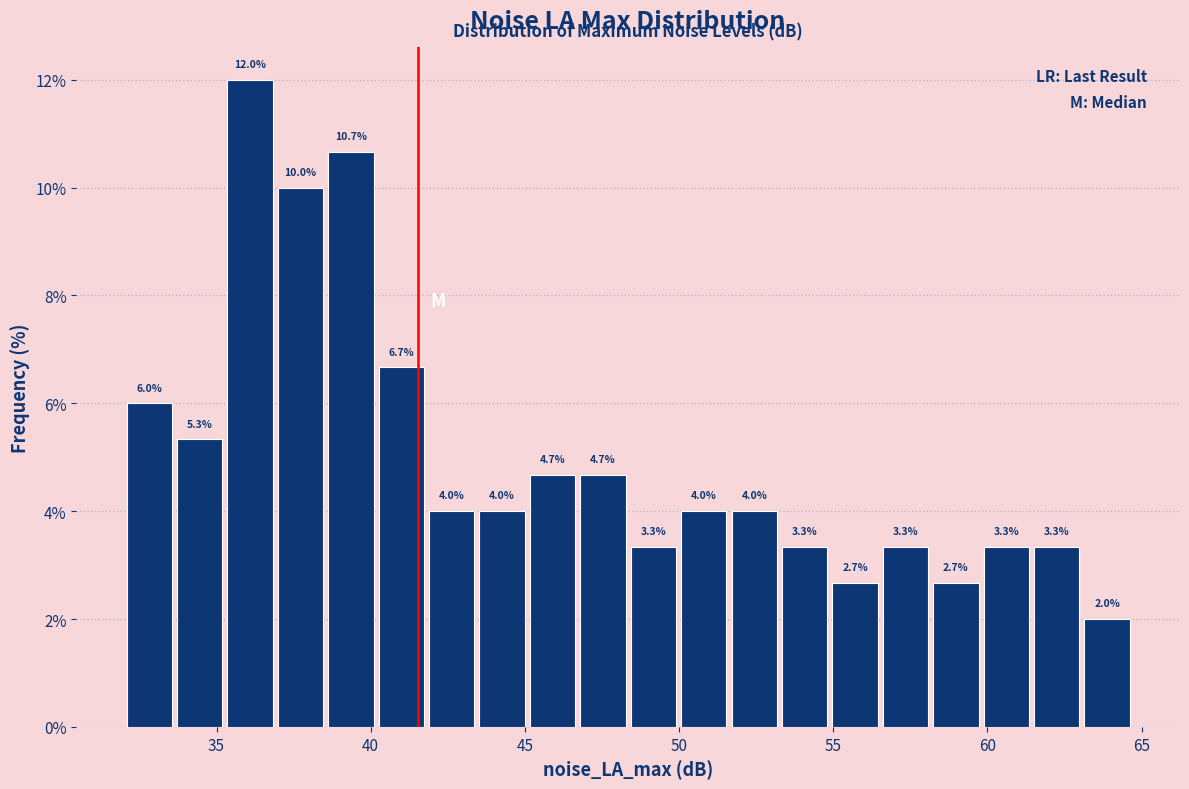

Read against the x-axis, roughly where is the centre of the tallest bar?

36.0